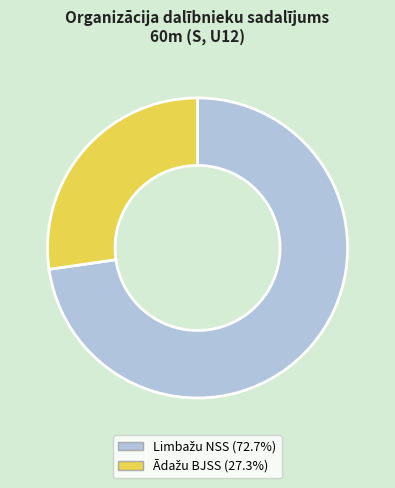

Is there any slice that represents more than half of the pie?

Yes